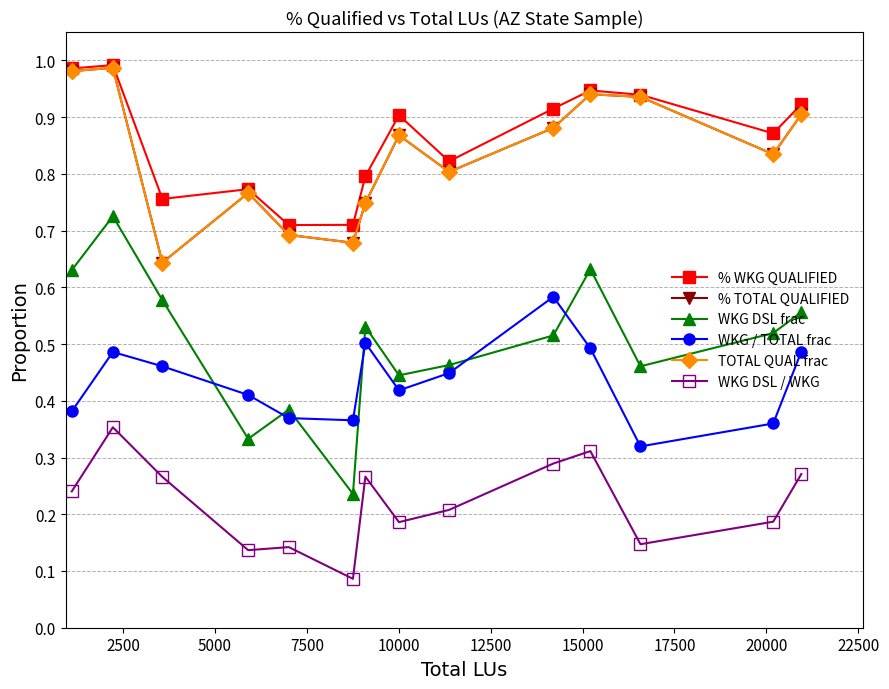

True or false: % WKG QUALIFIED and TOTAL QUAL frac intersect in this chart.

False